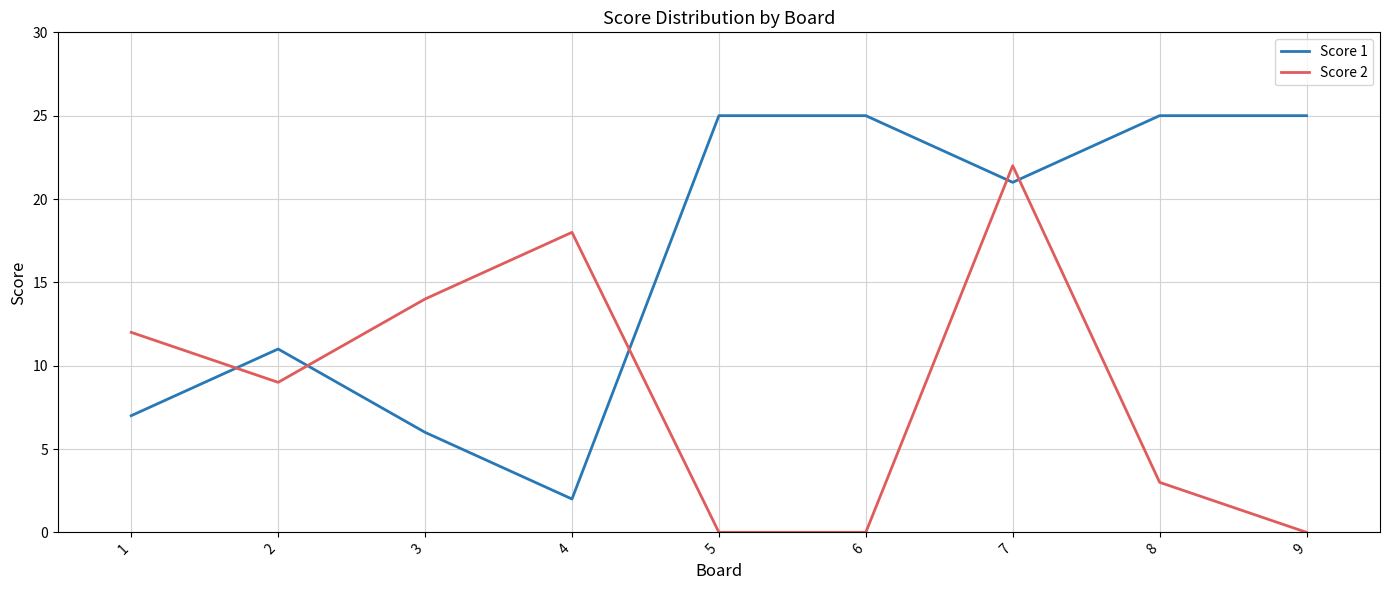

What is the sum of the Score 2 values at 9 and 3?

14